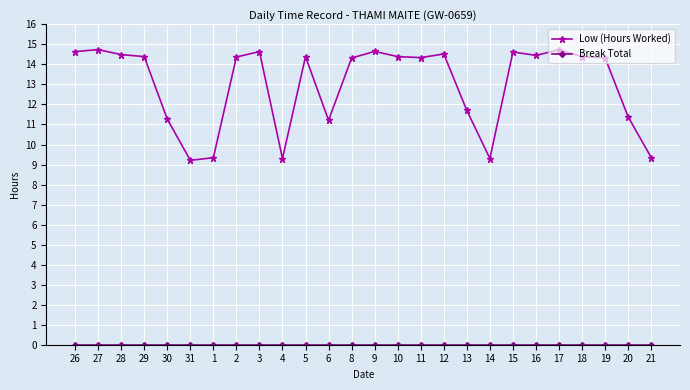

What is the difference between the maximum and minimum values in the Low (Hours Worked) series?

5.5